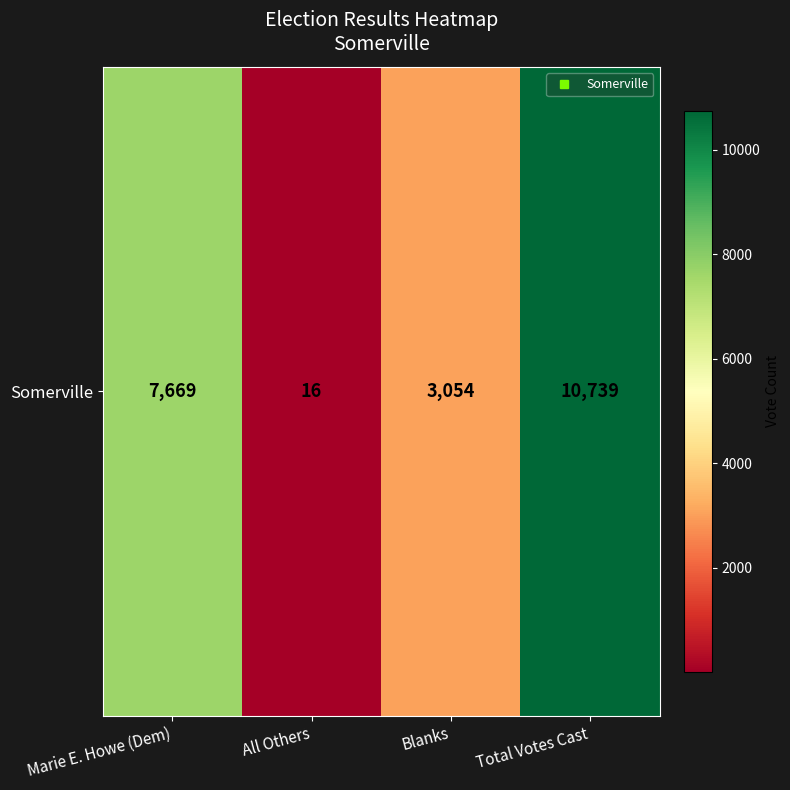

What is the sum of all values?

21478